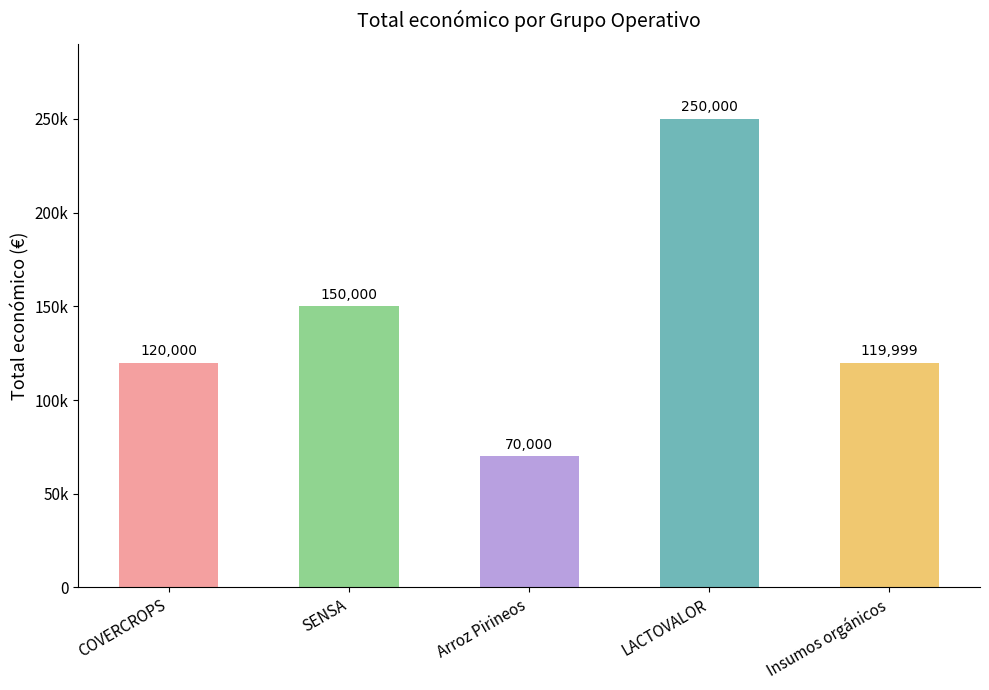

What is the label of the 4th bar from the left?

LACTOVALOR